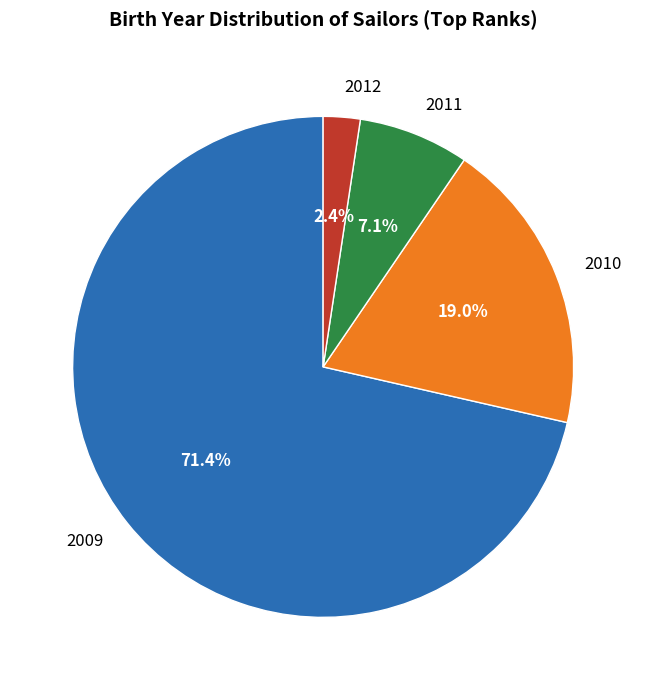

Rank the categories by value from highest to lowest.

2009, 2010, 2011, 2012